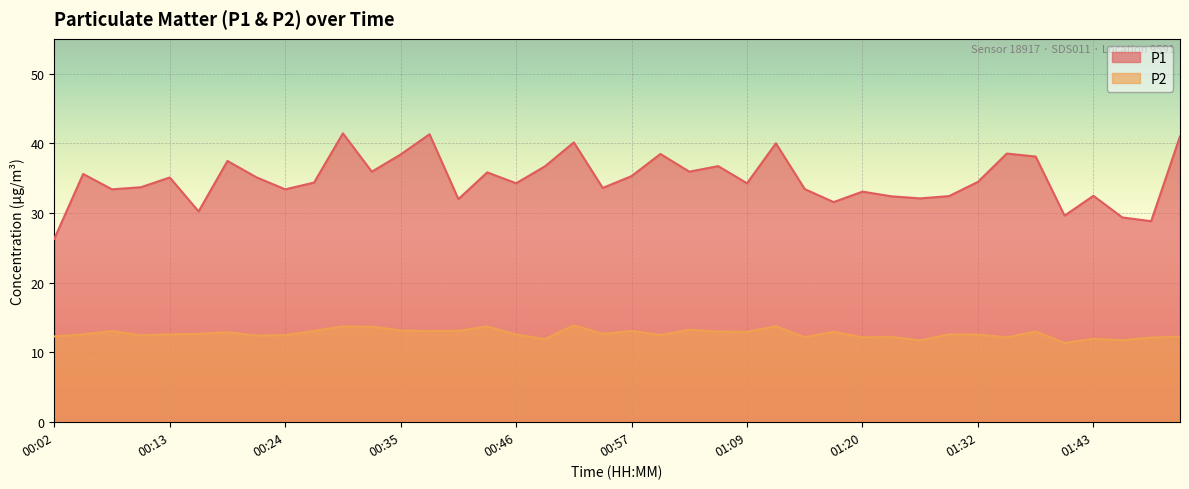

At which category is the sum across all series the highest?

00:30